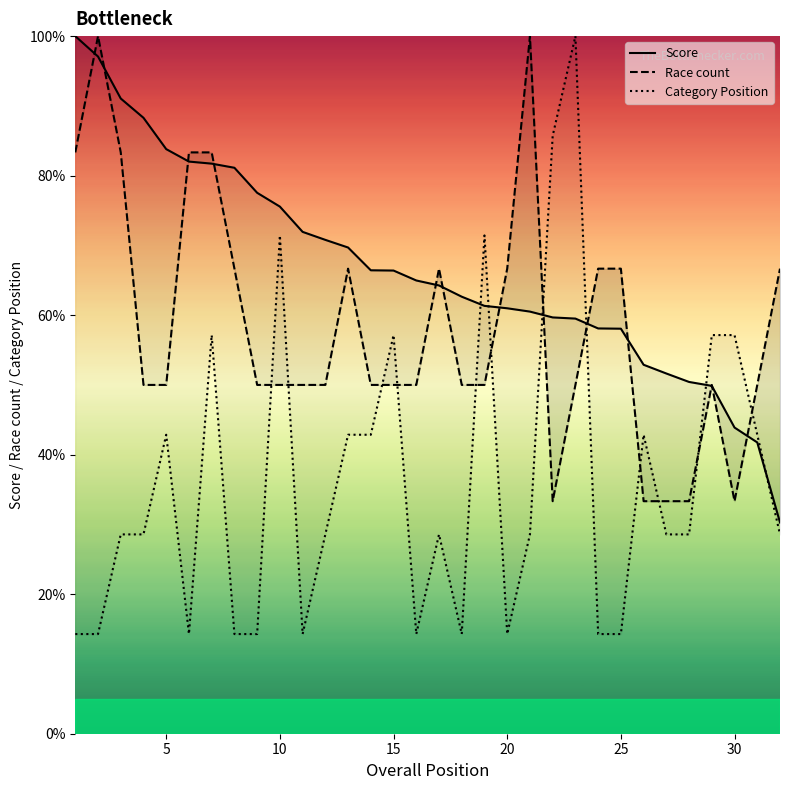

Is it true that Race count equals 18.5 at 20?

False